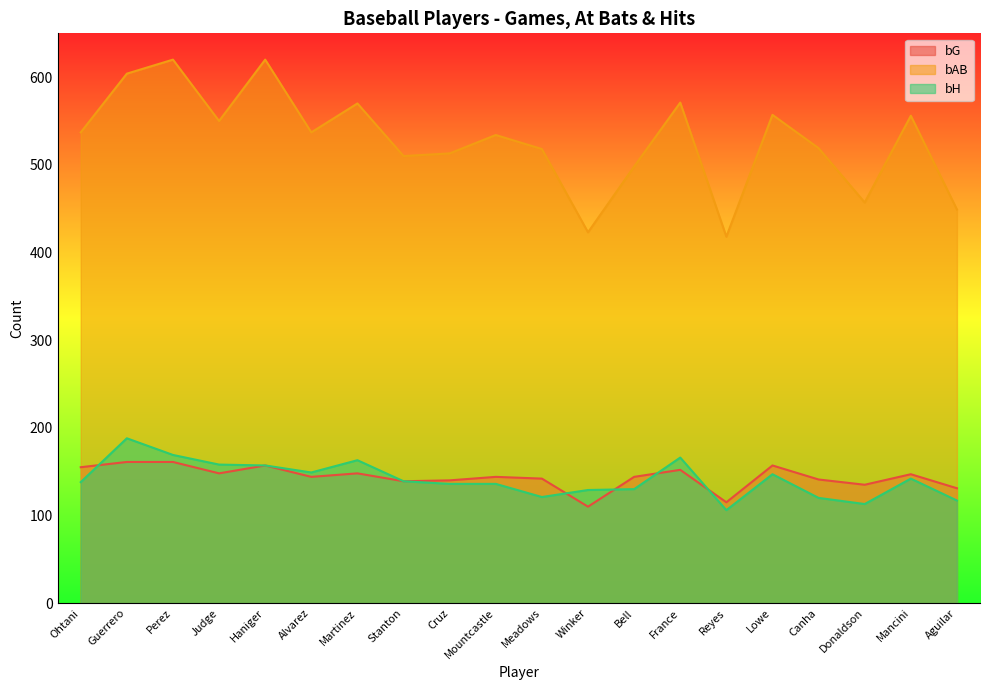

Between Guerrero and Ohtani, which is larger?

Guerrero